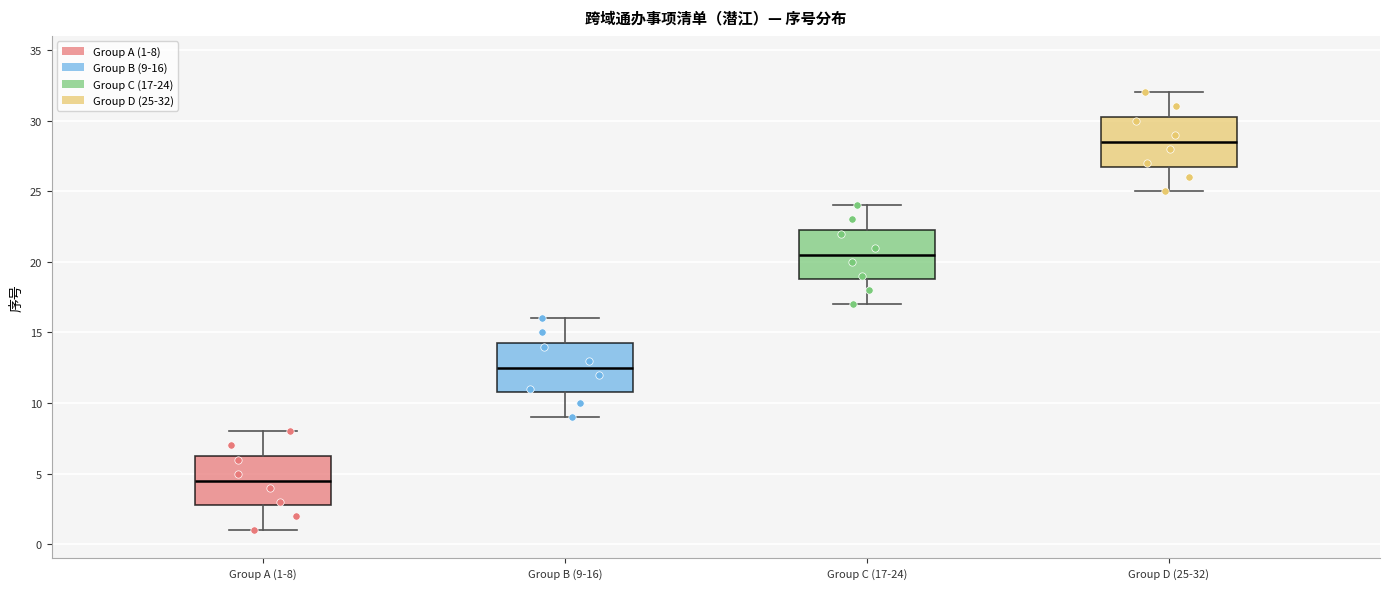

Reading left to right, transcribe this box plot: for each box, give where its median line is, the range the box spans, and where its two whiskers end, as read against the y-axis. The values are not printed on the chart, so give them approximately, as read against the axis.

Group A (1-8): median 4.5, box 3.0 to 6.5, whiskers 1.0 to 8.0
Group B (9-16): median 12.5, box 11.0 to 14.5, whiskers 9.0 to 16.0
Group C (17-24): median 20.5, box 19.0 to 22.5, whiskers 17.0 to 24.0
Group D (25-32): median 28.5, box 27.0 to 30.5, whiskers 25.0 to 32.0